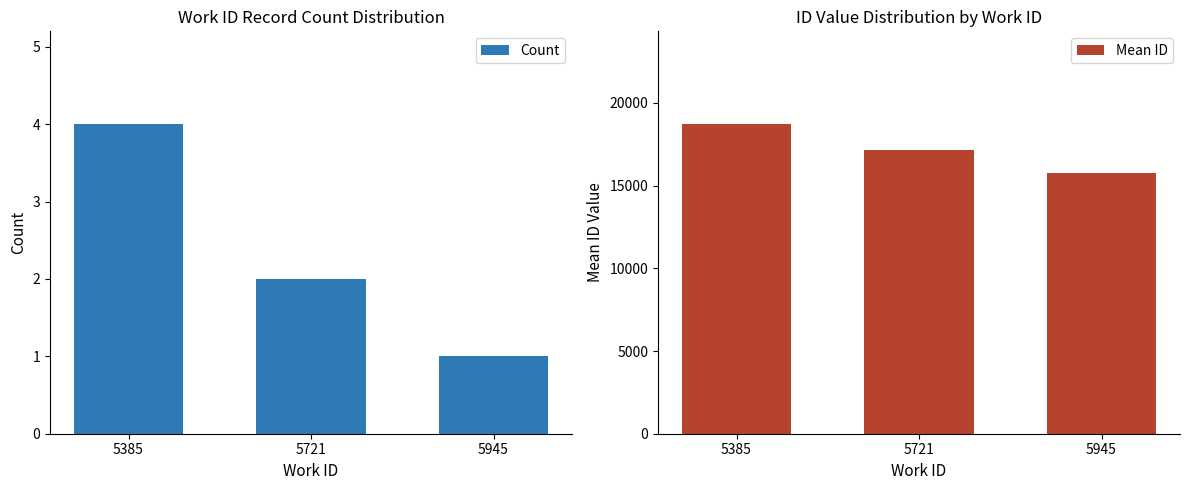

What is the total value across all series at 5721?

17154